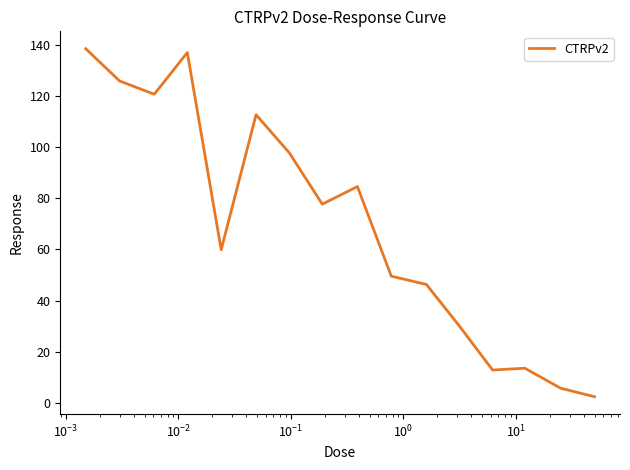

What is the greatest value displayed?

138.5